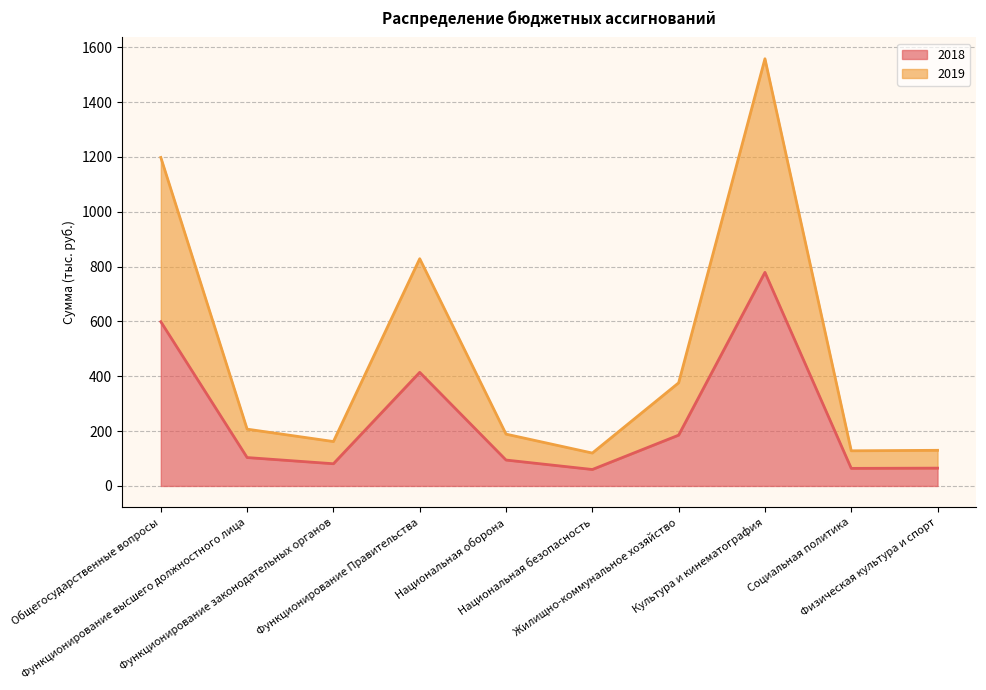

What is the greatest value displayed?

1558.0